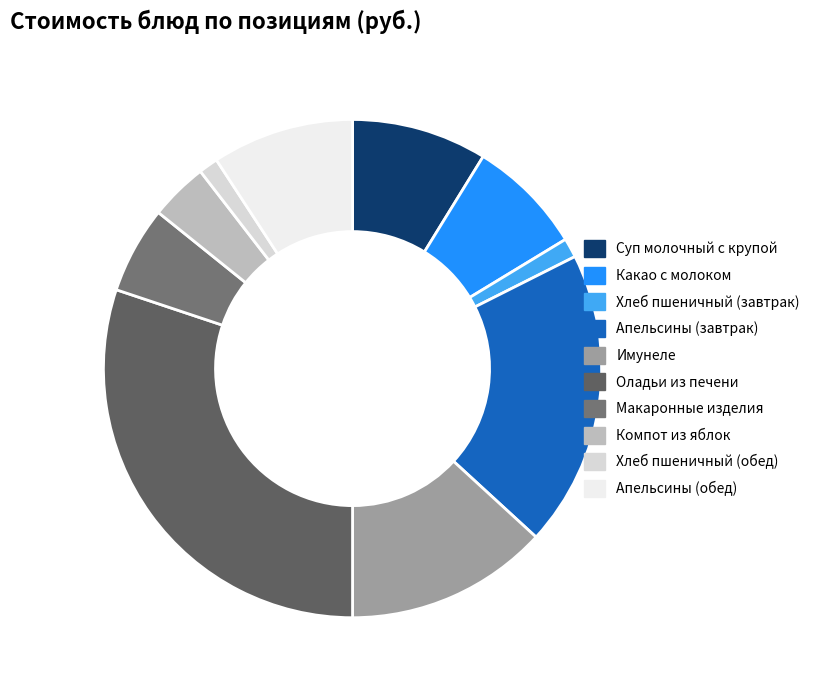

To the nearest percent, what is the difference between the largest and smallest slice percentages?

29%